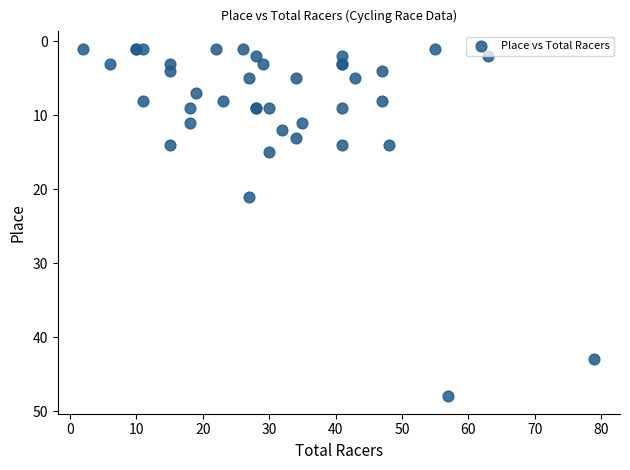

What Y value in the scatter plot is closest to 24?

21